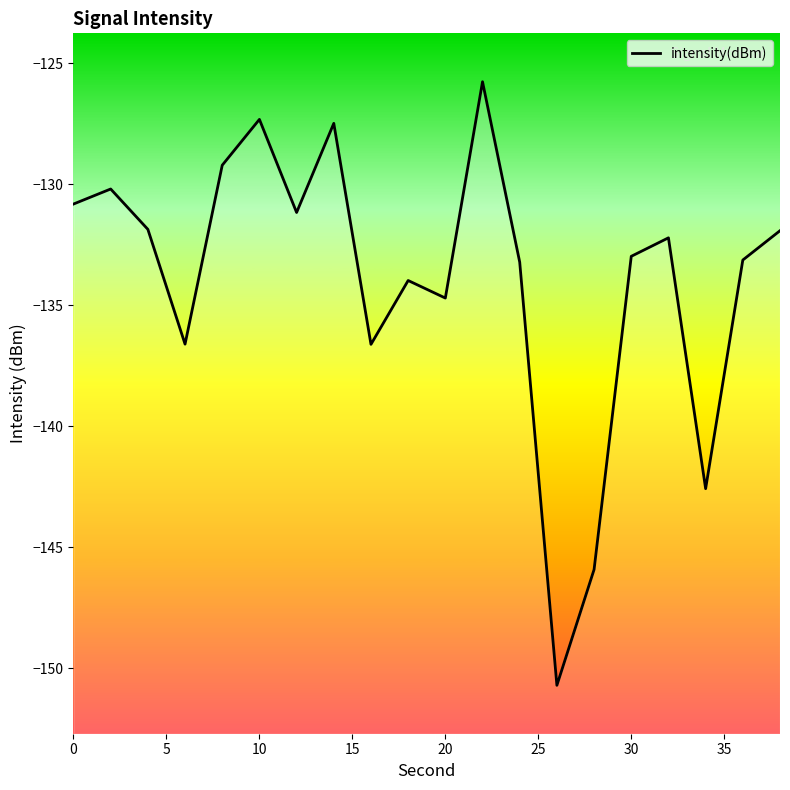

How many points are higher than both their immediate neighbors (excluding endpoints)?

6